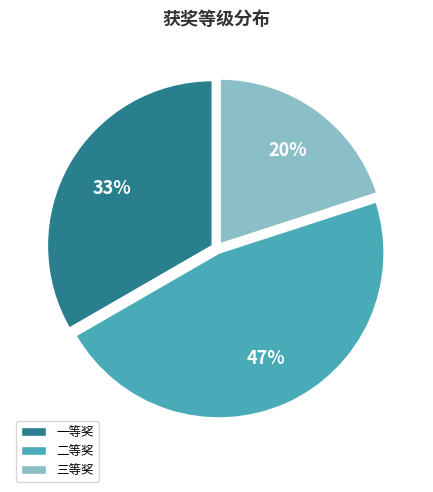

Do 二等奖 and 一等奖 together represent more than half of the pie?

Yes